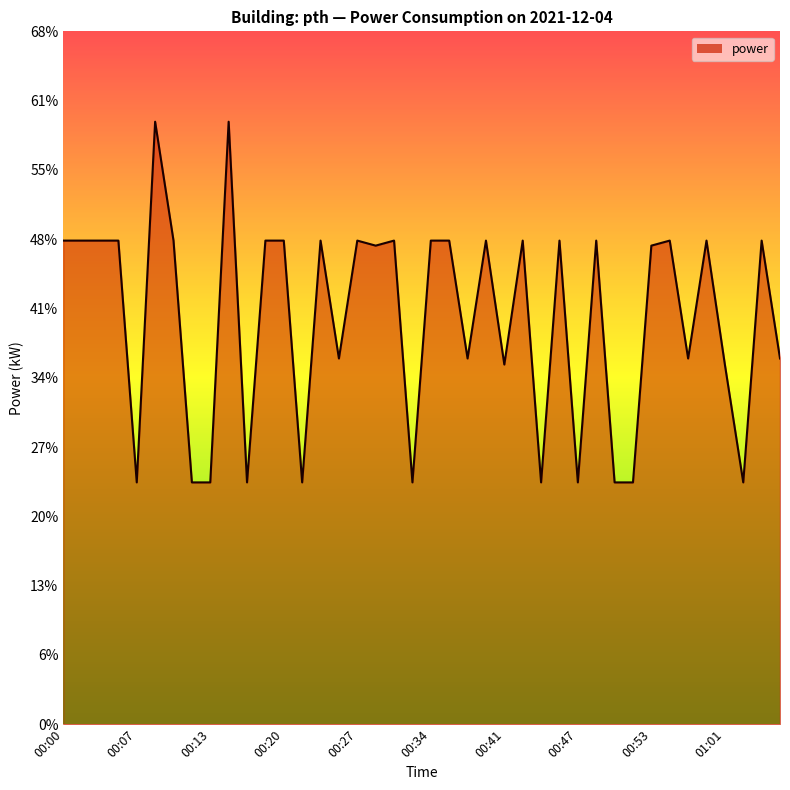

Is this an area chart (filled region under the line)?

Yes